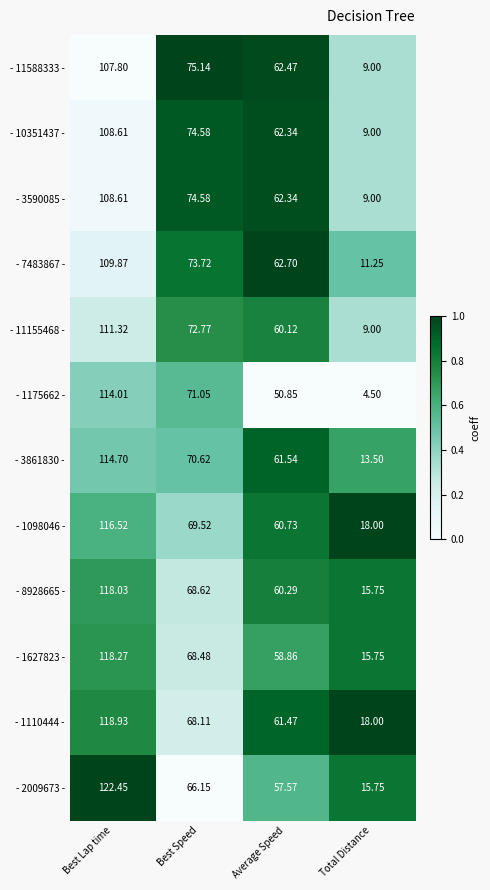

At which category is the sum across all series the highest?

Best Lap time